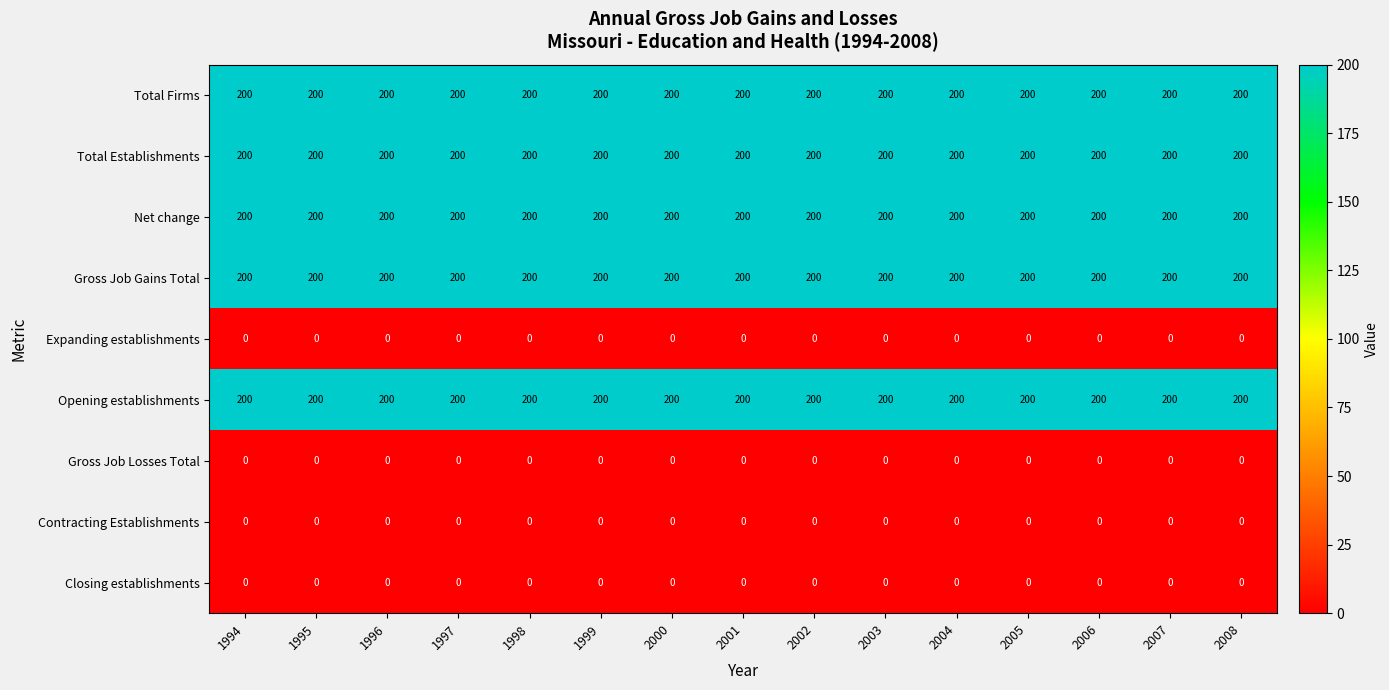

What is the difference between the highest and lowest values at 1996?

200